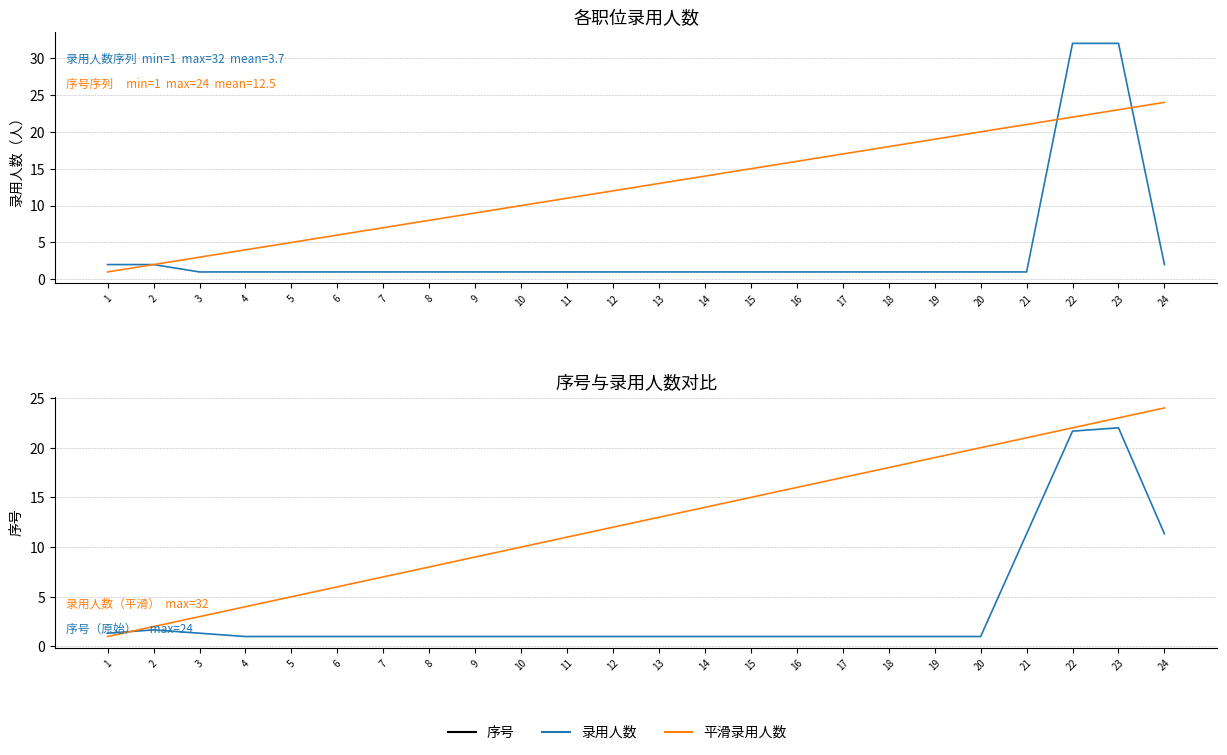

Which has a higher value, 11 or 8?

11